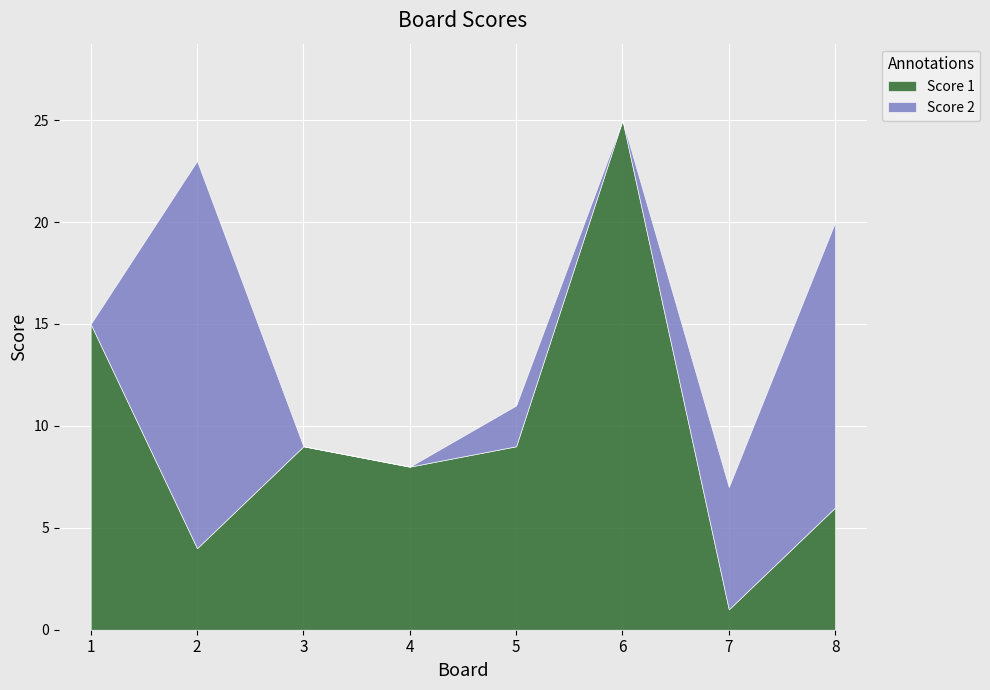

What is the difference between the second highest and minimum values in the Score 1 series?

14